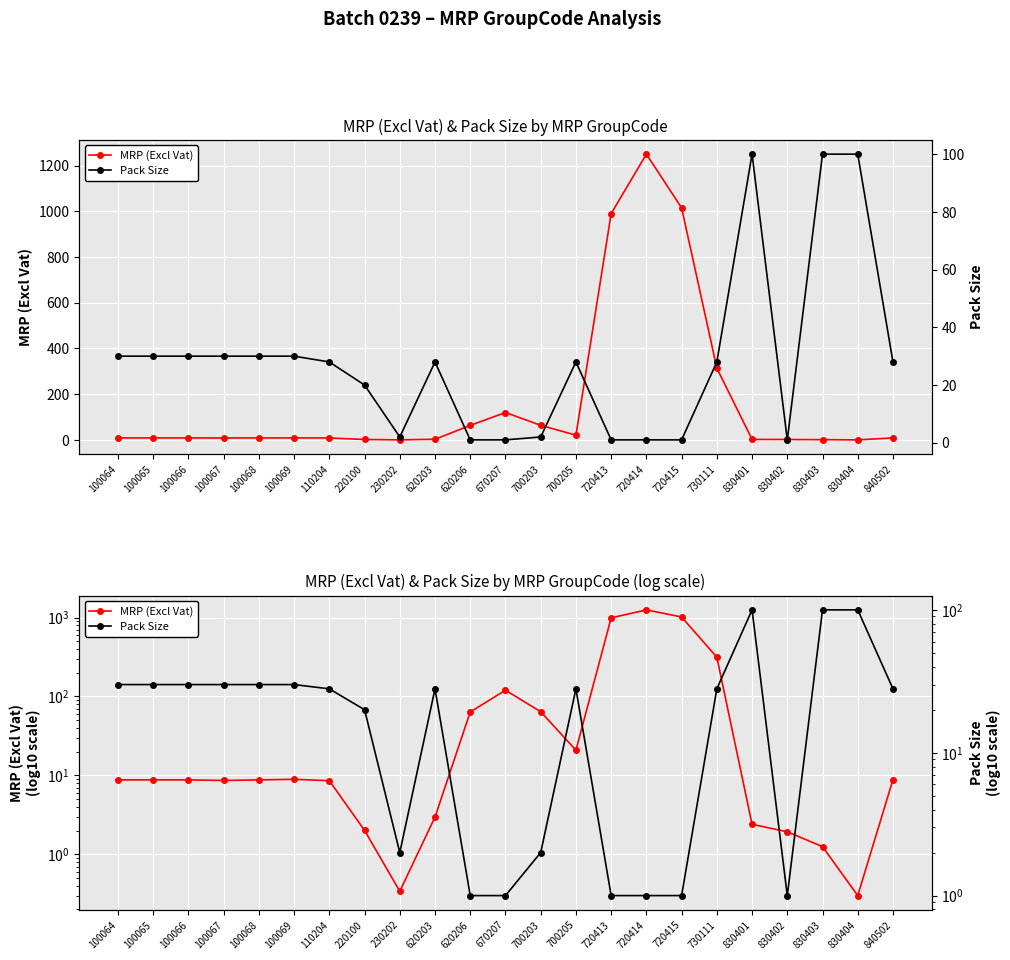

Which series has the largest range (max minus min)?

MRP (Excl Vat)